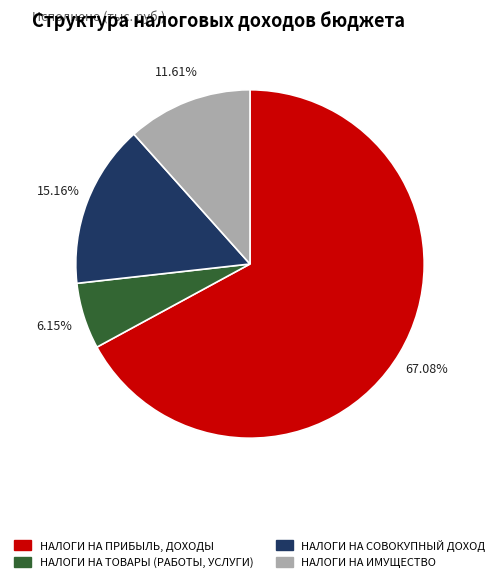

How many slices are in this pie chart?

4